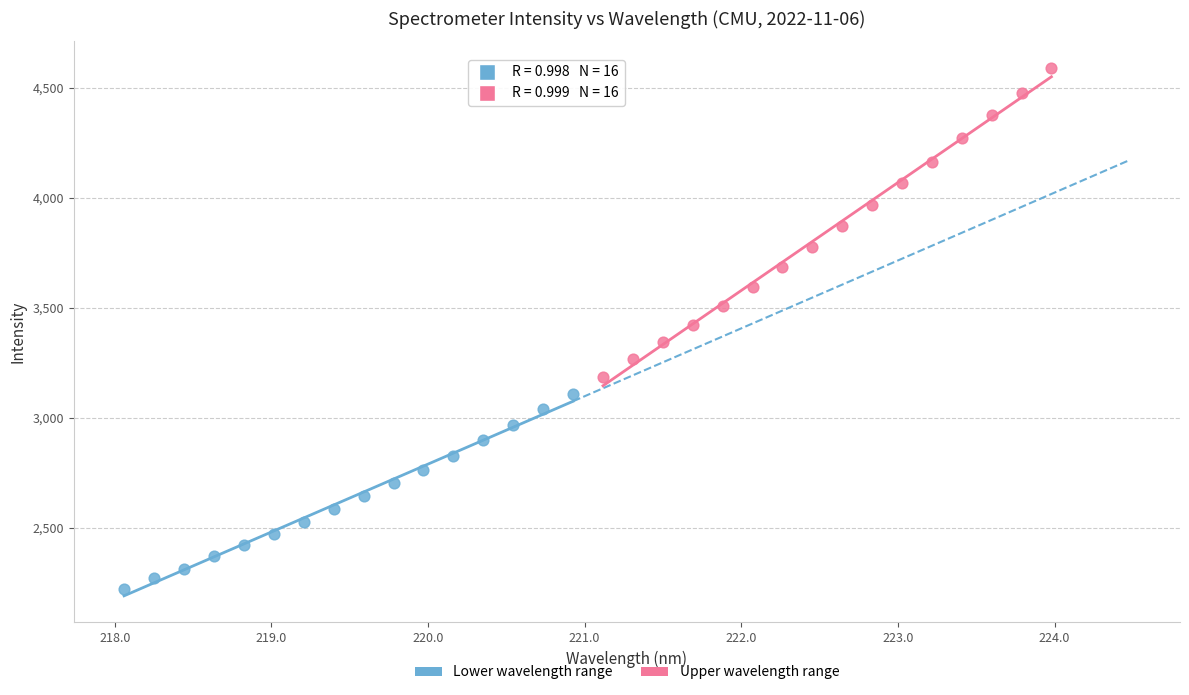

Which series contains the lowest Y value?

Lower wavelength range